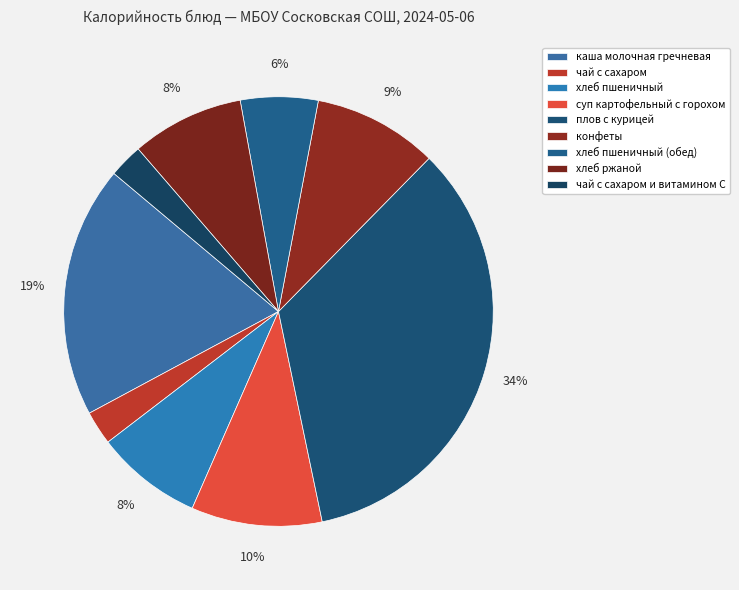

Rank the categories by value from lowest to highest.

чай с сахаром, чай с сахаром и витамином С, хлеб пшеничный (обед), хлеб пшеничный, хлеб ржаной, конфеты, суп картофельный с горохом, каша молочная гречневая, плов с курицей